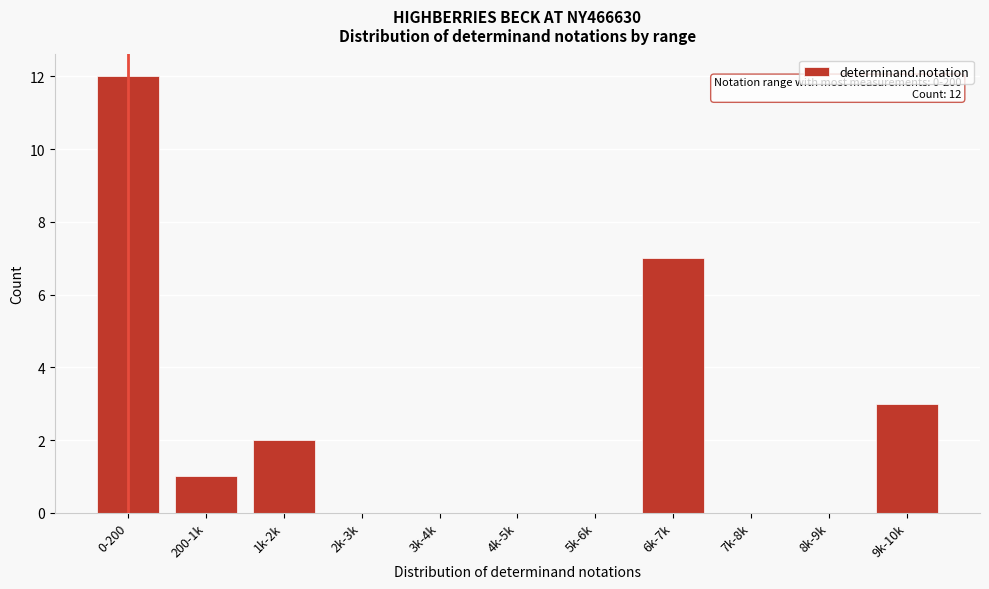

Reading left to right, transcribe all the data shown in this chart.

0-200=12	200-1k=1	1k-2k=2	2k-3k=0	3k-4k=0	4k-5k=0	5k-6k=0	6k-7k=7	7k-8k=0	8k-9k=0	9k-10k=3